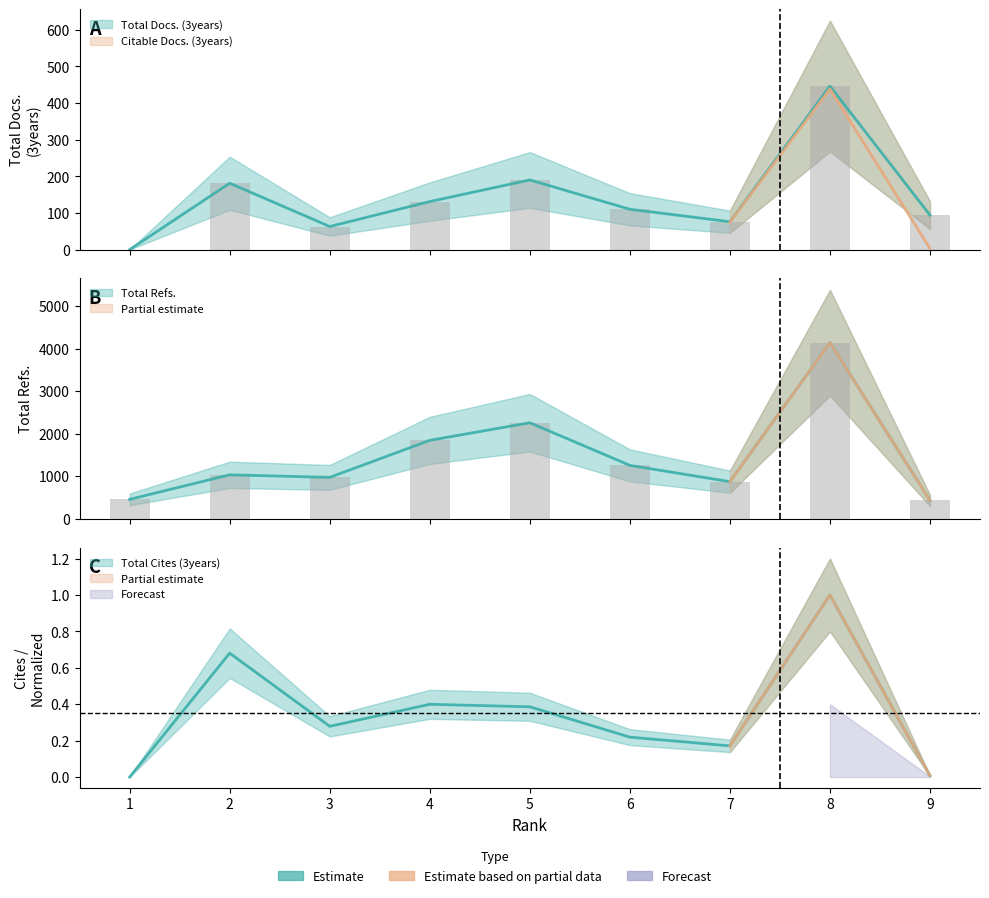

Reading left to right, transcribe all the data shown in this chart.

Total Docs. (3years): 0.0	181.0	63.0	131.0	190.0	110.0	76.0	446.0	94.0
Total Refs.: 457.0	1033.0	973.0	1843.0	2257.0	1255.0	872.0	4138.0	431.0
Total Cites (3years): 0.0	0.7	0.3	0.4	0.4	0.2	0.2	1.0	0.0